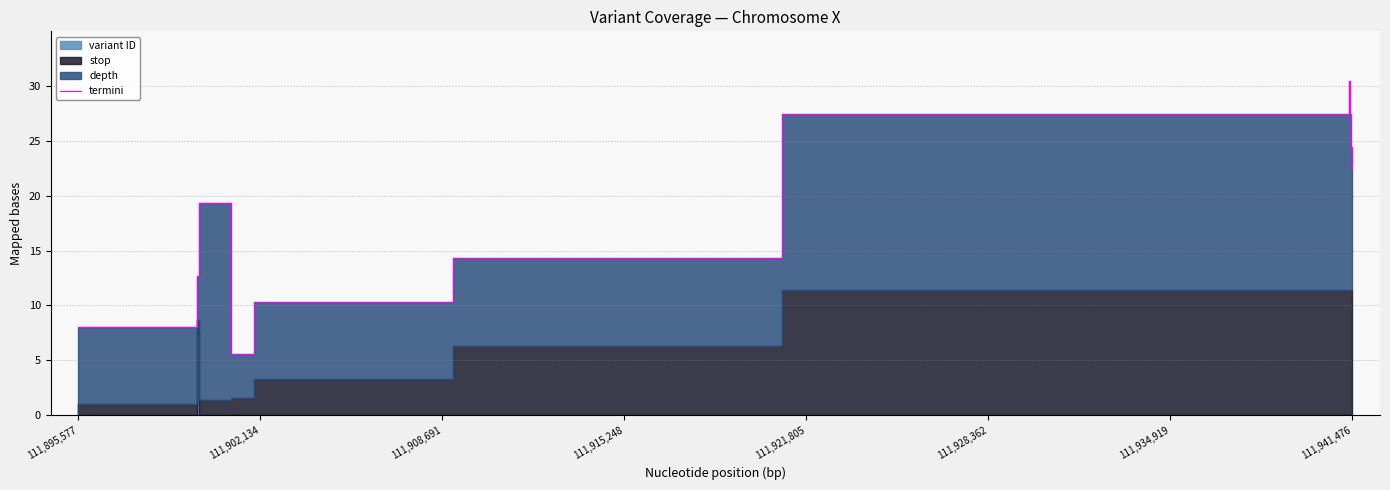

How many points are higher than both their immediate neighbors (excluding endpoints)?

2